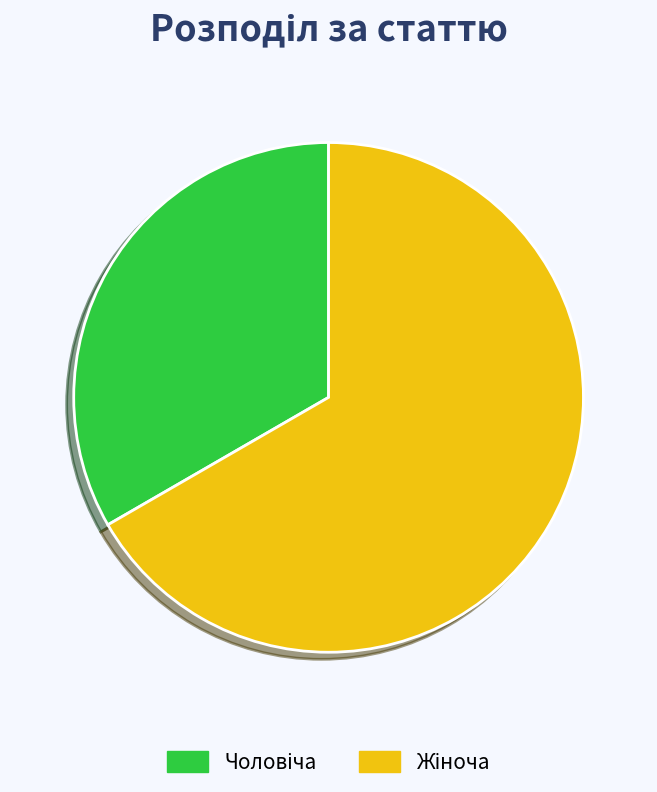

Is there a majority slice in this chart?

Yes